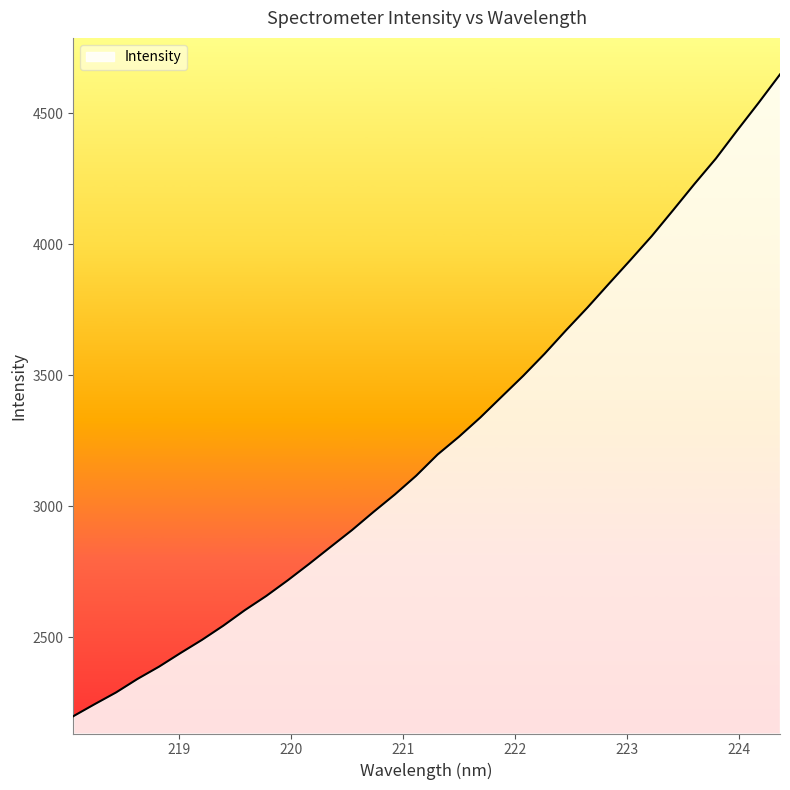

What is the maximum value shown in the chart?

4647.6